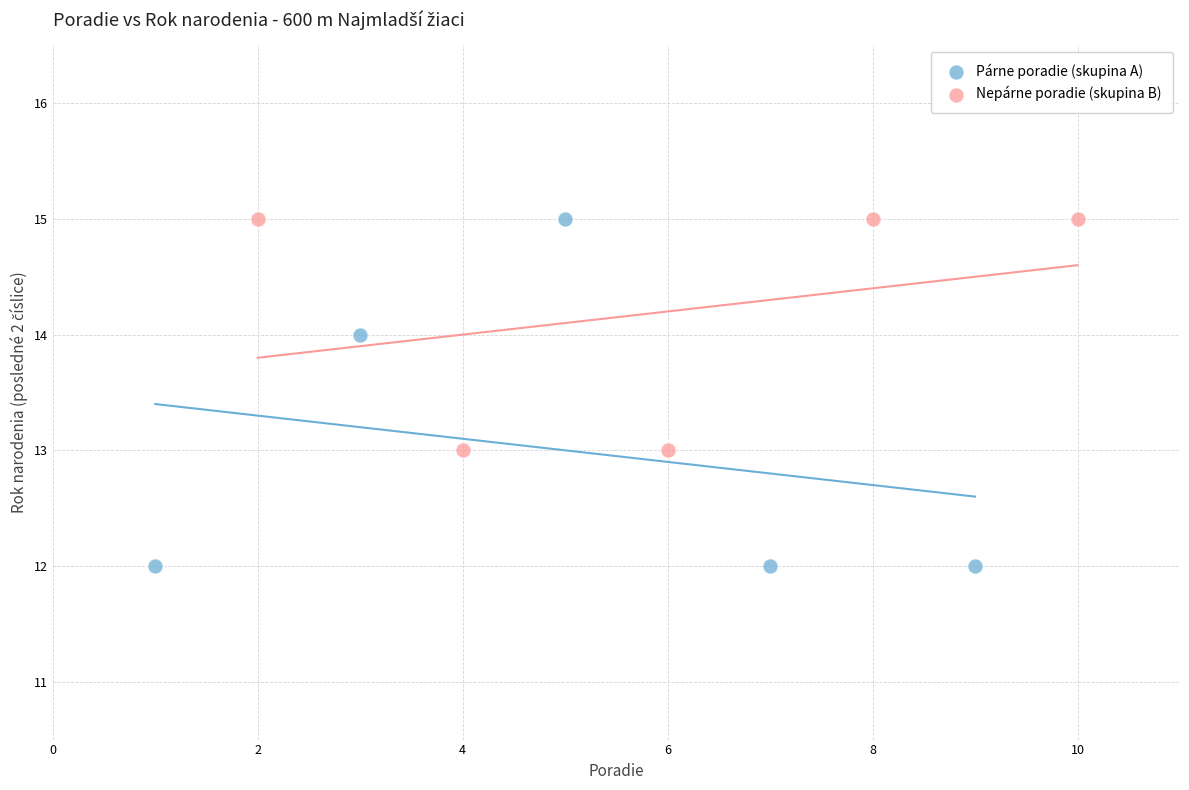

Which series has the widest spread of Y values?

Párne poradie (skupina A)